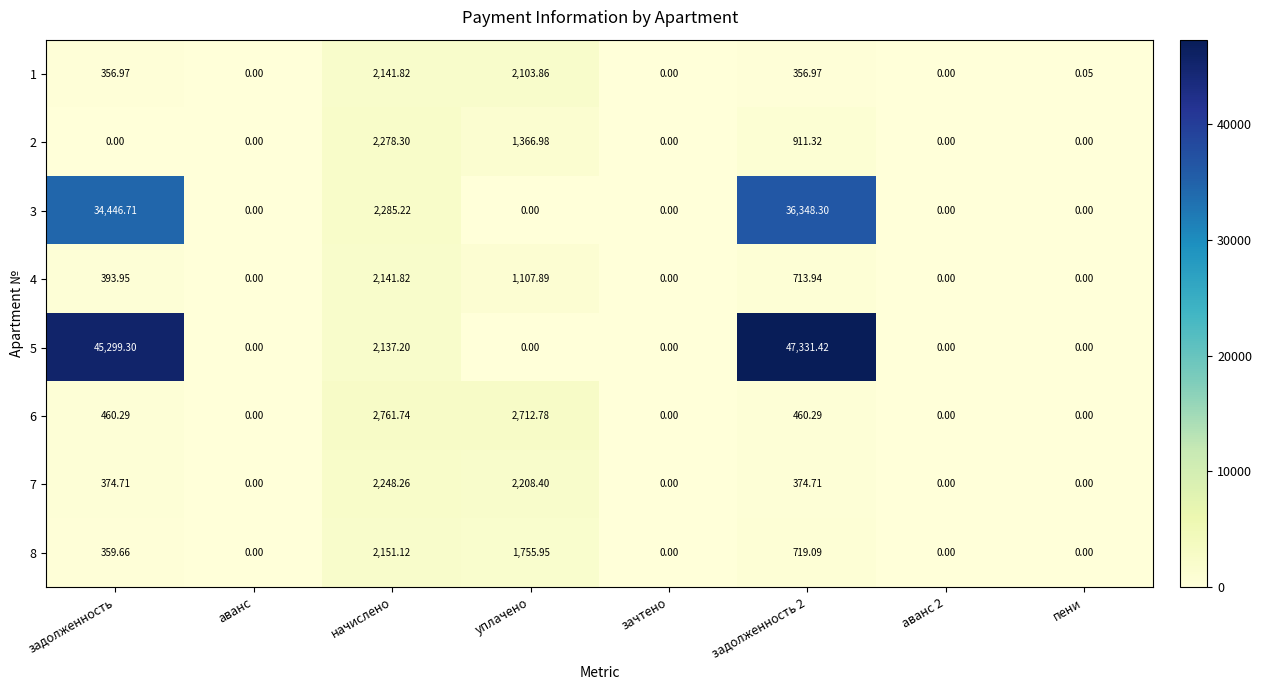

Is the value of 6 at задолженность greater than the value of 4 at начислено?

No